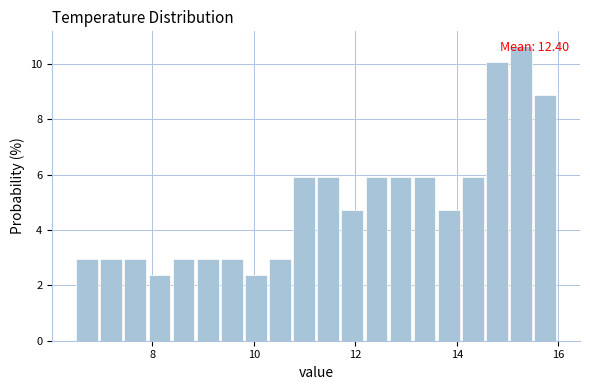

Around what value on the x-axis is the tallest bar? Give the approximate position of its centre, as read against the axis.

15.2